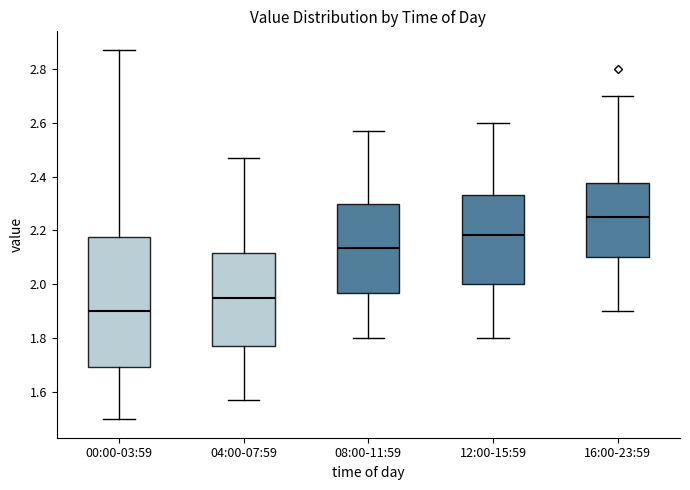

Reading left to right, read every box against the y-axis: the position of its median line, the range the box covers, and the ends of its whiskers. The values are not printed on the chart, so give them approximately, as read against the axis.

00:00-03:59: median 1.90, box 1.70 to 2.18, whiskers 1.50 to 2.88
04:00-07:59: median 1.96, box 1.78 to 2.12, whiskers 1.58 to 2.48
08:00-11:59: median 2.14, box 1.98 to 2.30, whiskers 1.80 to 2.58
12:00-15:59: median 2.18, box 2.00 to 2.34, whiskers 1.80 to 2.60
16:00-23:59: median 2.26, box 2.10 to 2.38, whiskers 1.90 to 2.70